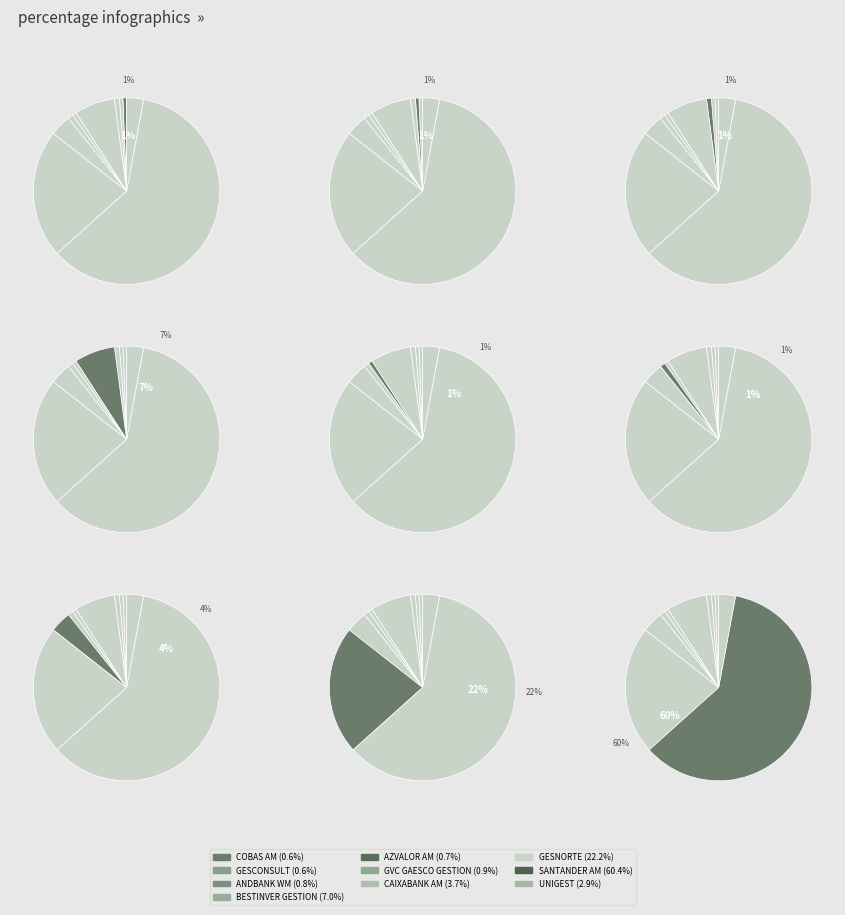

To the nearest percent, what portion does GESCONSULT represent?

1%